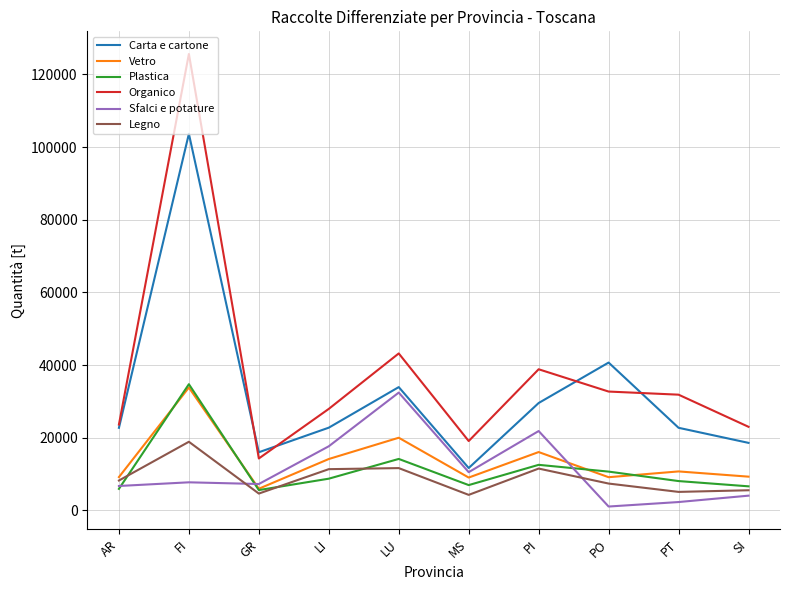

At which category does Organico reach its first local peak?

FI